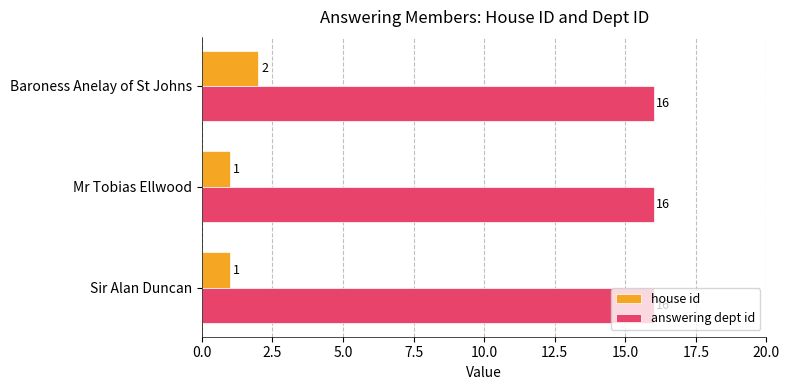

At which category is the sum across all series the highest?

Baroness Anelay of St Johns